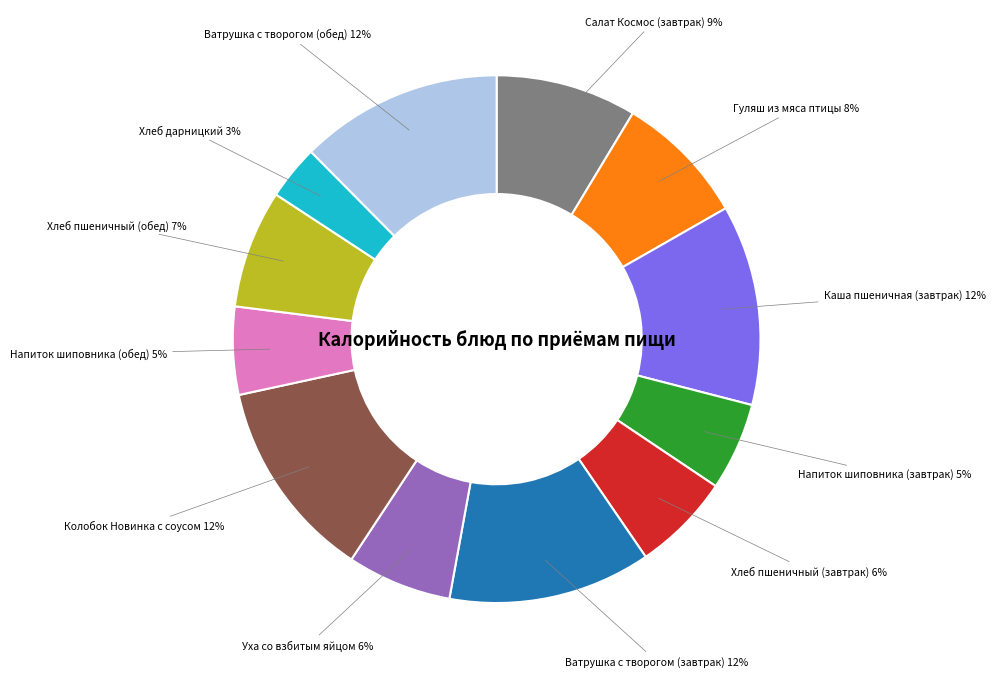

True or false: Хлеб пшеничный (завтрак) accounts for 1% of the total.

False